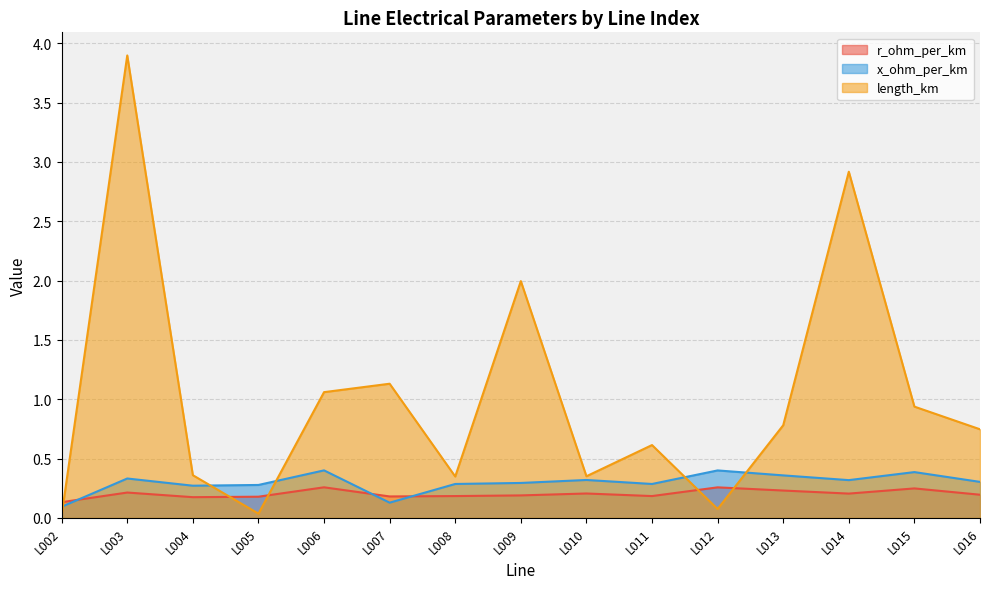

At which label is r_ohm_per_km closest to 0?

L002